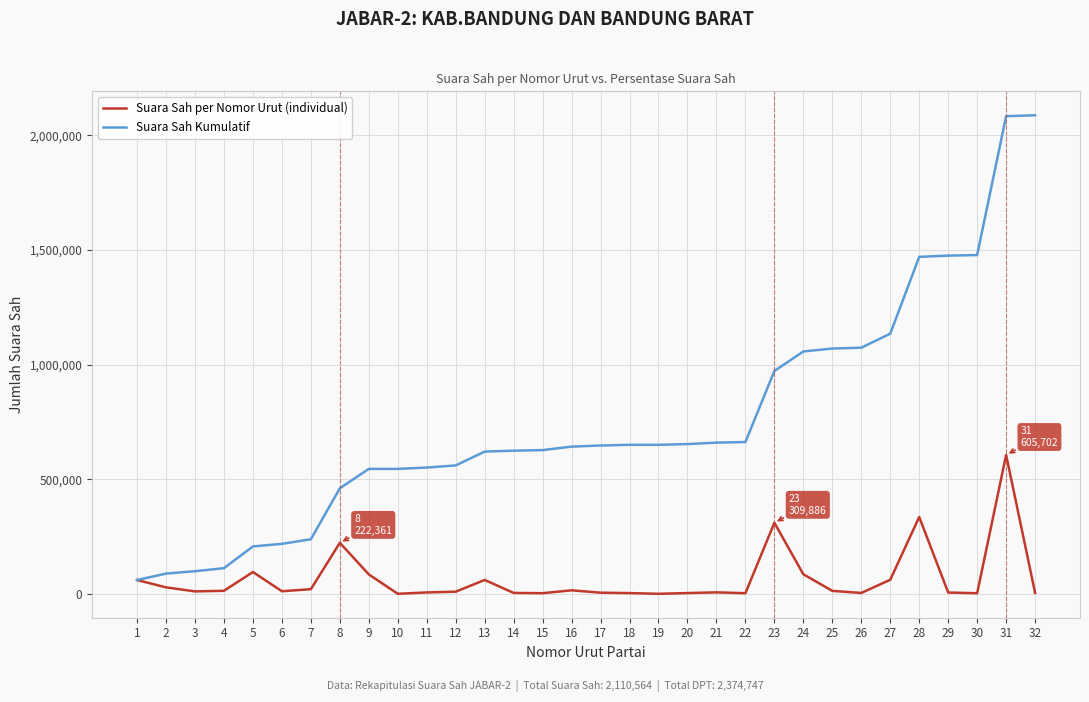

Is the value of Suara Sah per Nomor Urut (individual) at 16 greater than the value of Suara Sah Kumulatif at 18?

No